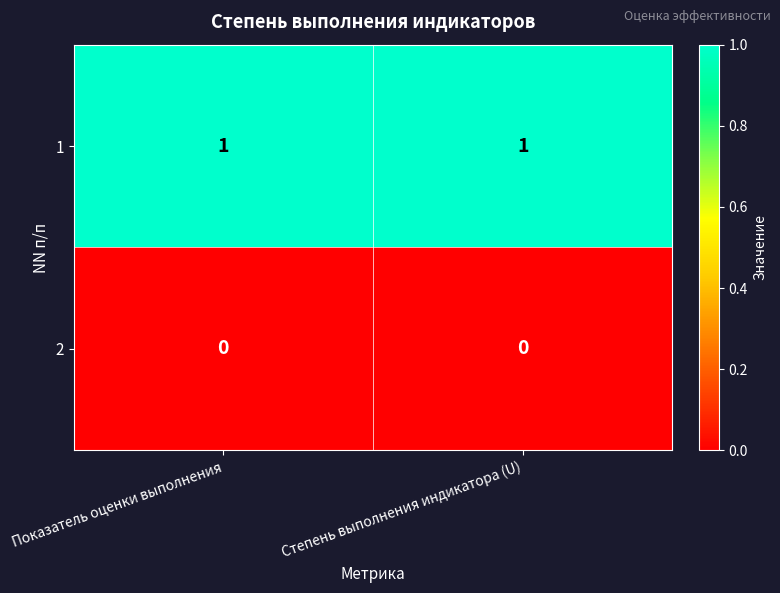

Which series has the largest total across all categories?

1